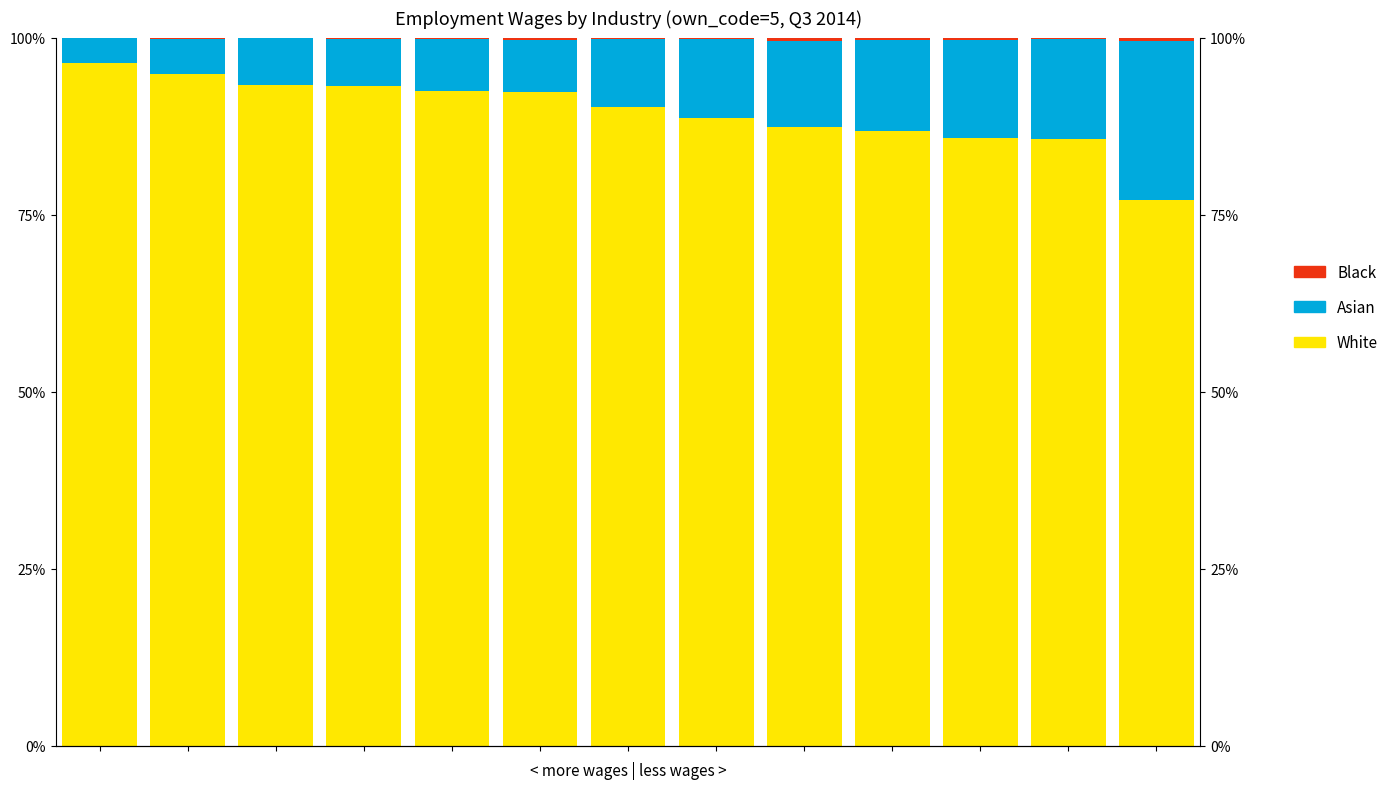

What is the difference between the maximum and minimum values in the White series?

19.3